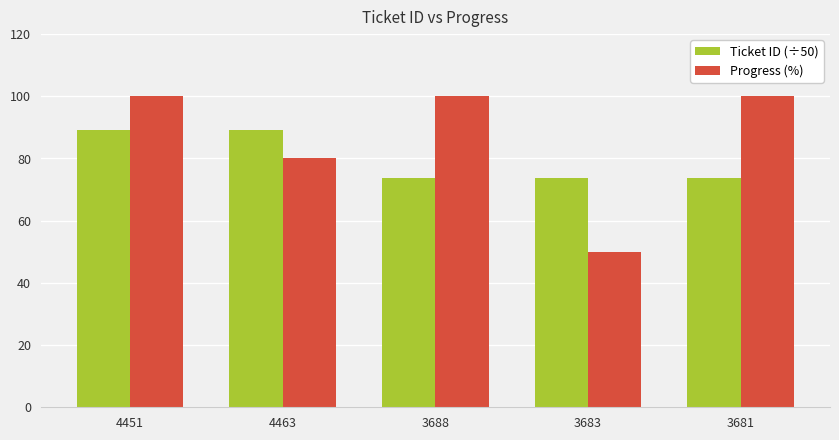

At which label is Progress (%) closest to 75?

4463